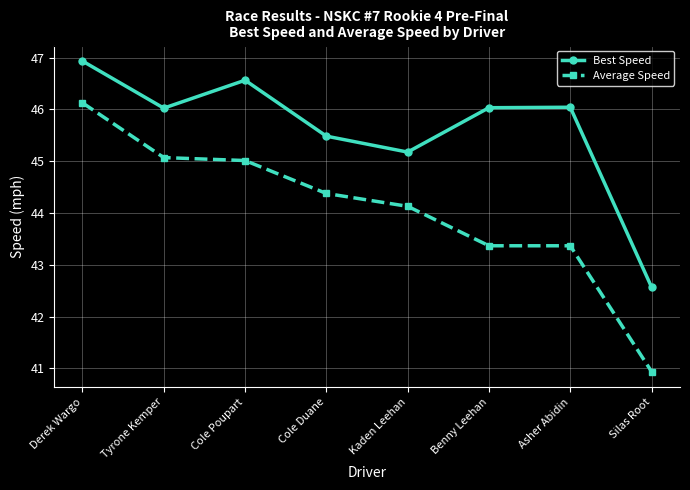

What is the difference between the Best Speed values at Cole Duane and Tyrone Kemper?

0.5